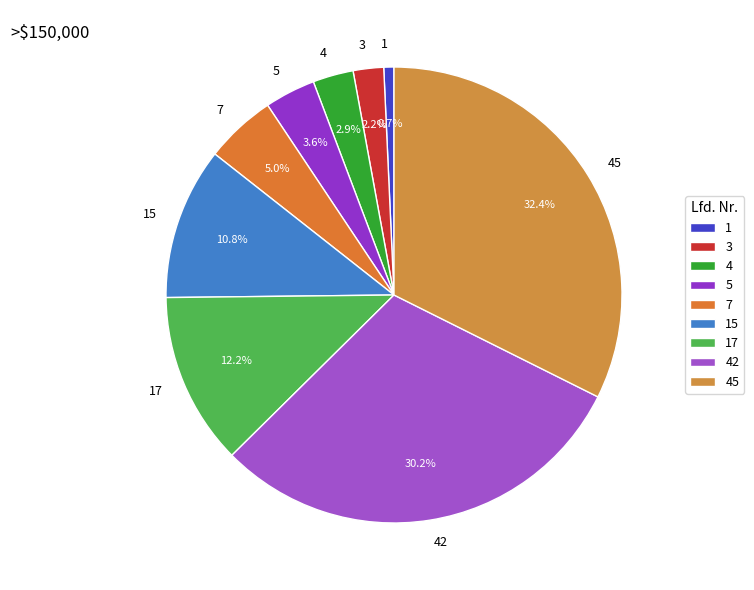

Which category has the smallest portion of the pie?

1